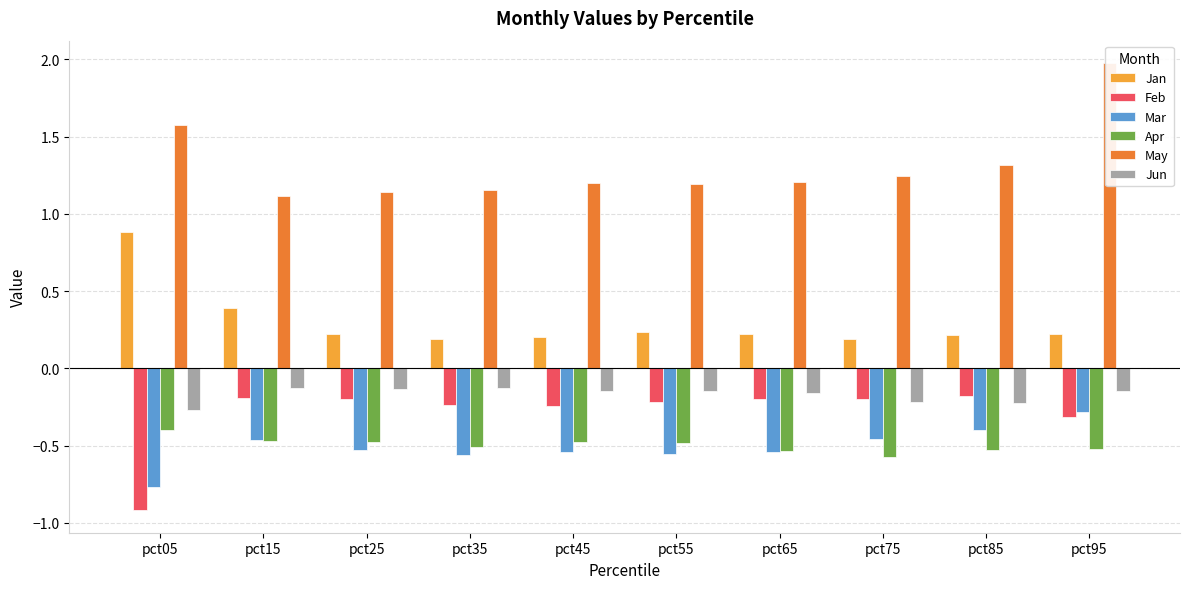

Is the value of Feb at pct75 greater than the value of Jan at pct05?

No